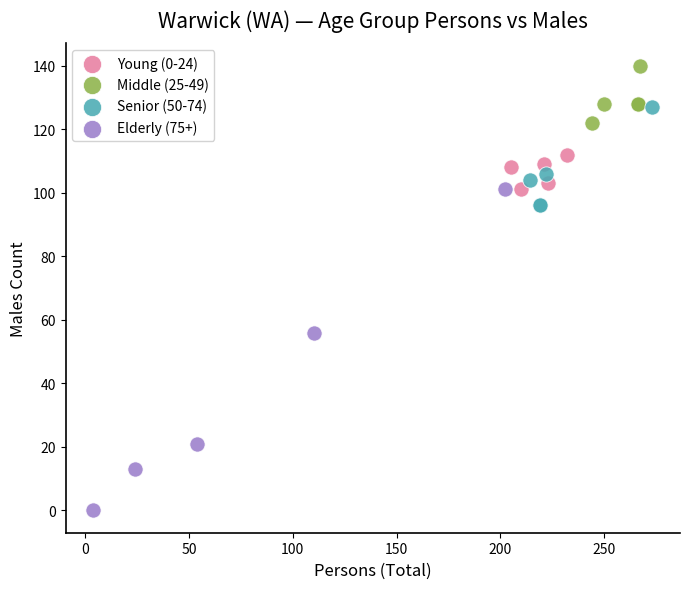

Which series reaches the minimum Y coordinate?

Elderly (75+)